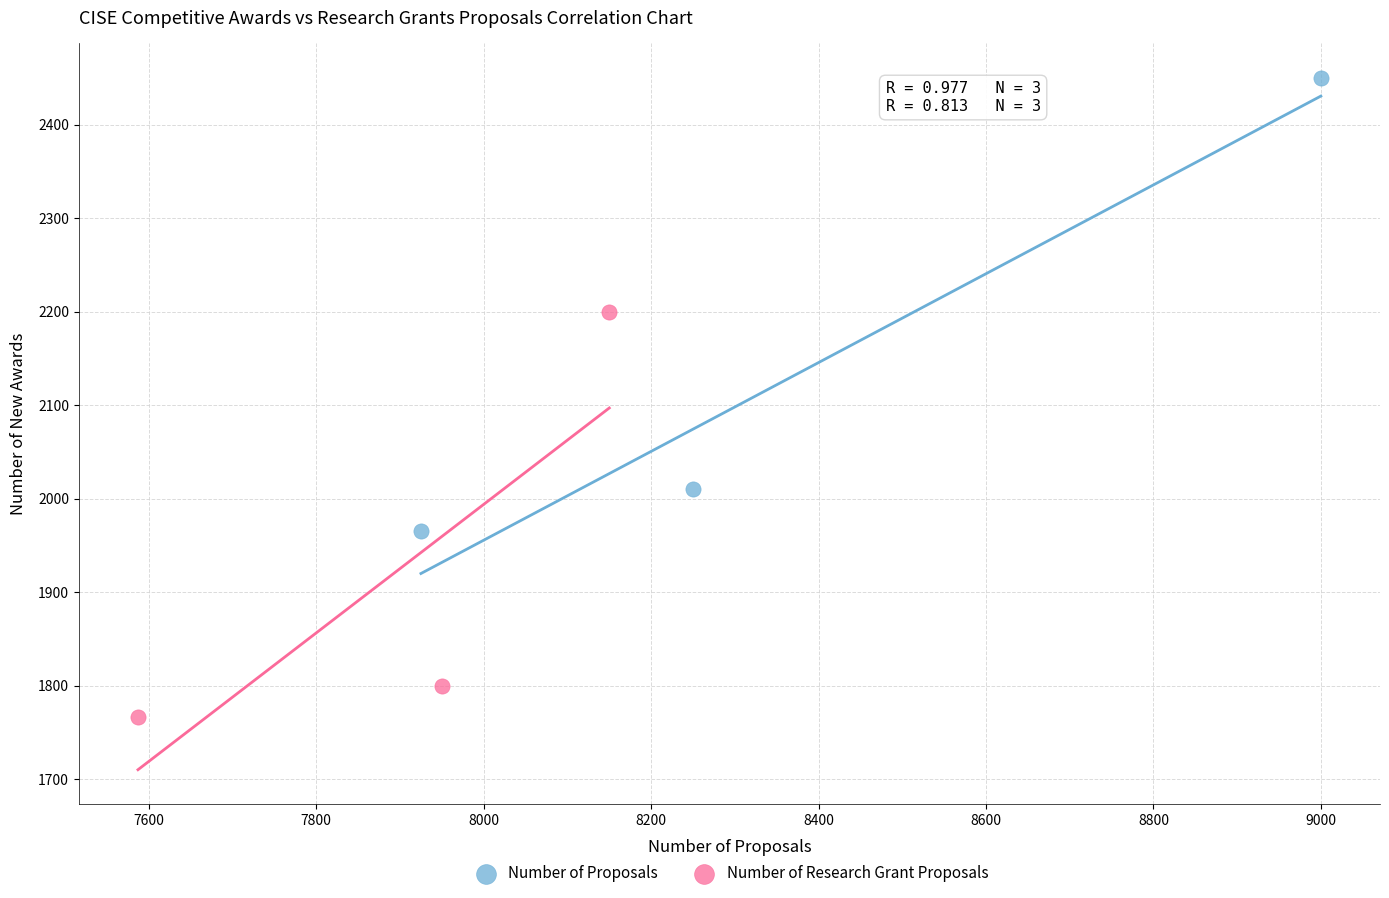

Which series has the largest Y range (max minus min)?

Number of Proposals